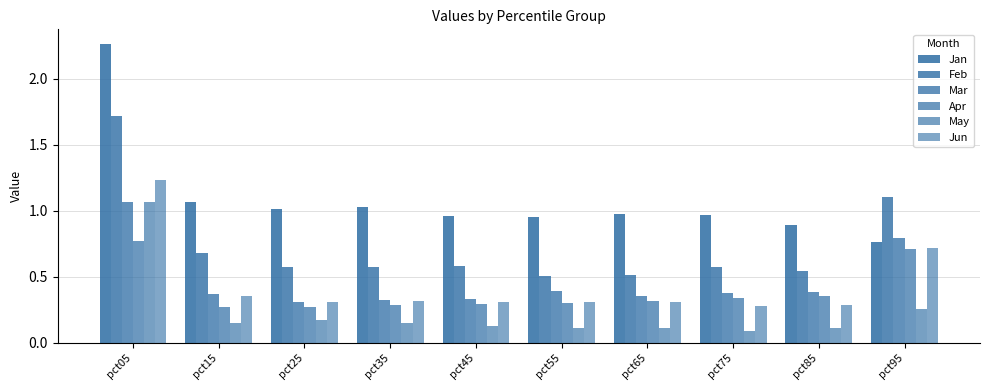

Which series has the largest total across all categories?

Jan